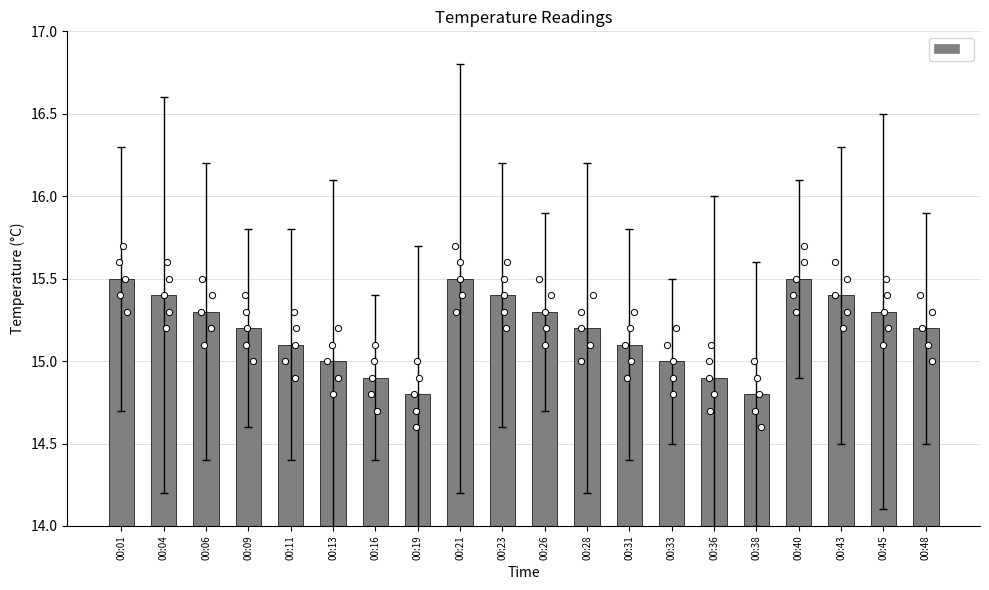

Approximately how many times larger is the value at 00:28 compared to 00:33?

1.0